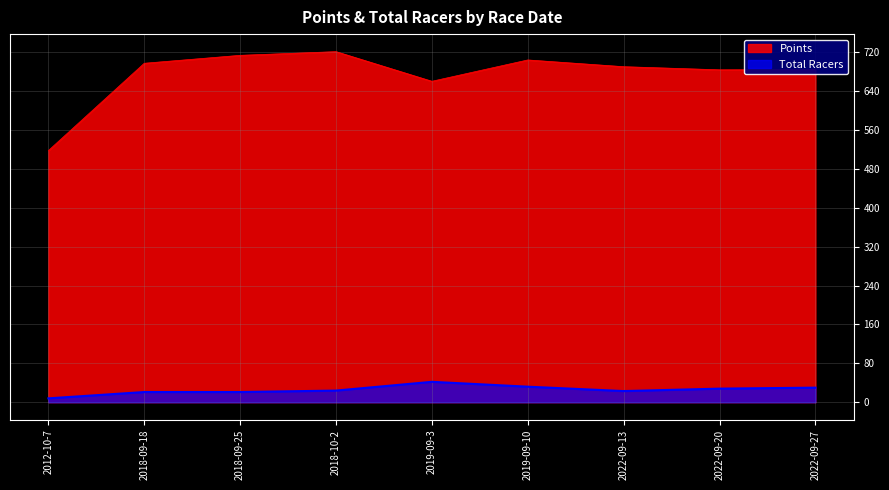

Rank the categories by Total Racers value from highest to lowest.

2019-09-3, 2019-09-10, 2022-09-27, 2022-09-20, 2018-10-2, 2022-09-13, 2018-09-18, 2018-09-25, 2012-10-7